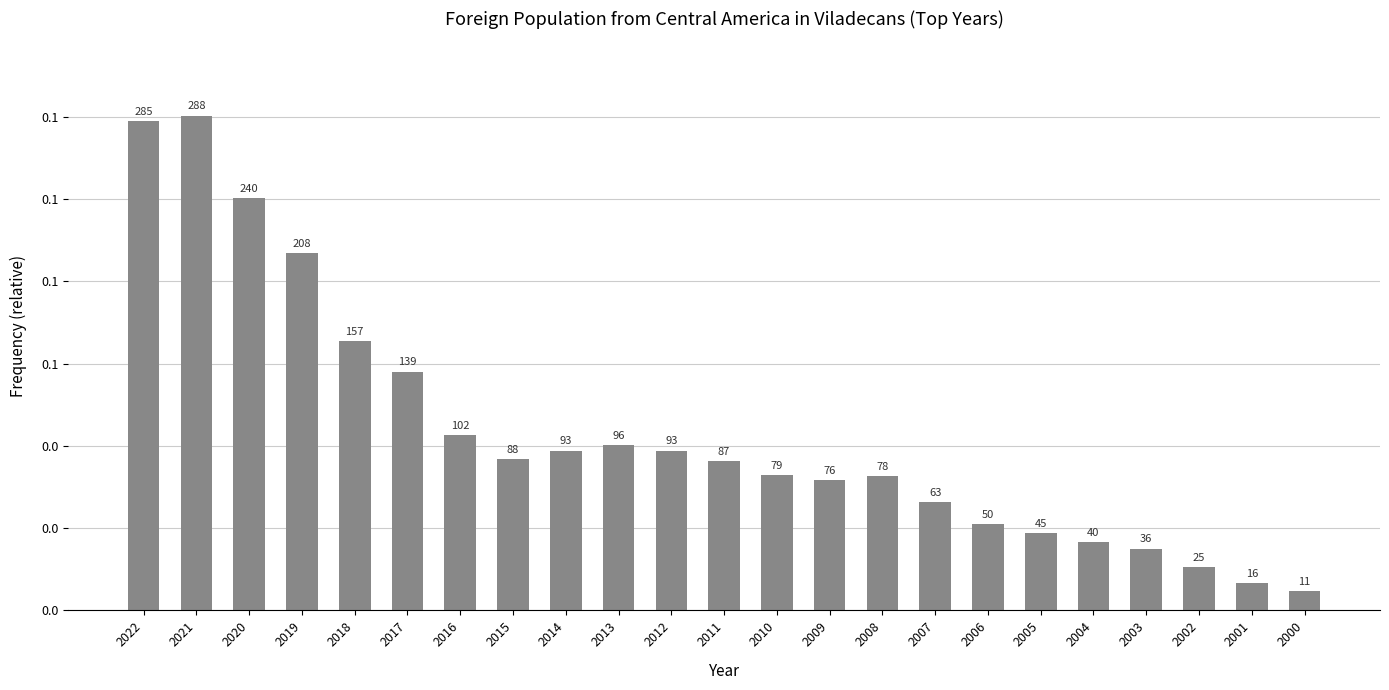

Which category has the lowest value across all series?

2000